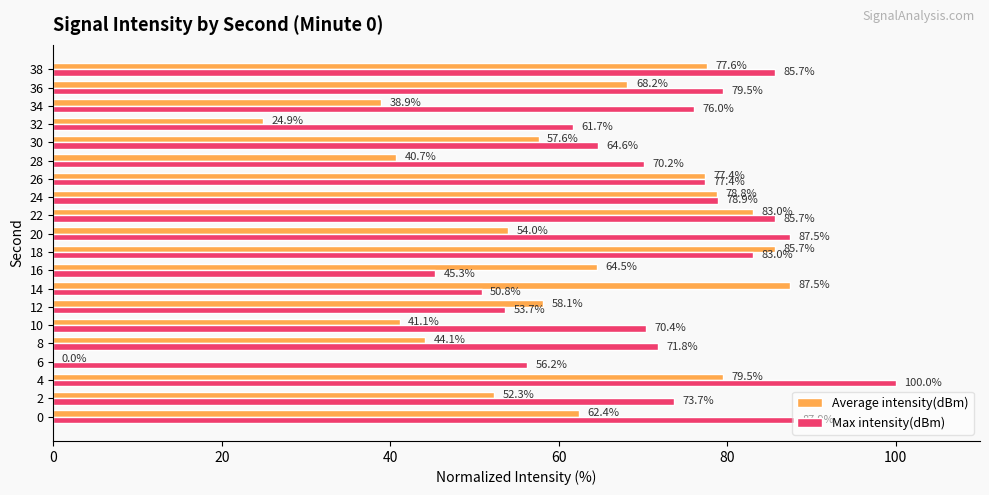

What is the total value across all series at 20?

141.5